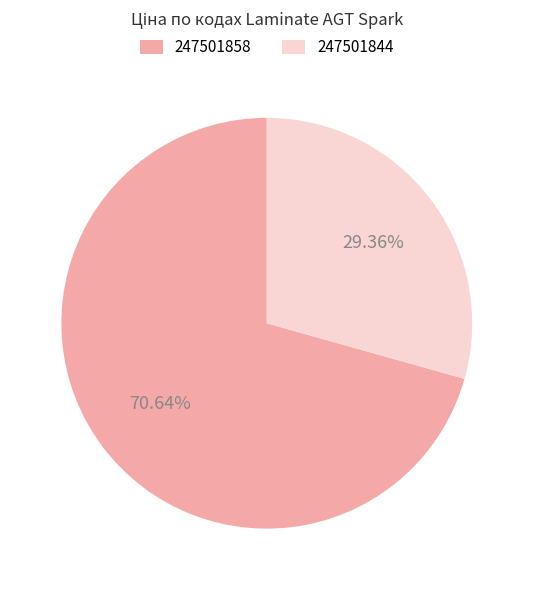

Which slice is the smallest?

247501844